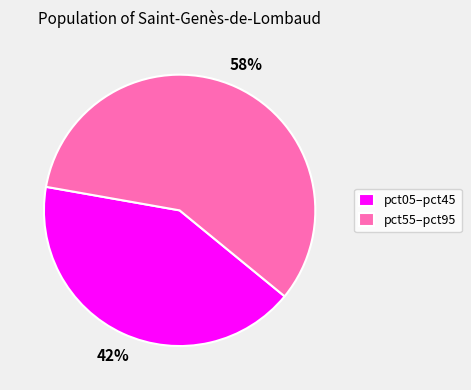

Which category has the smallest portion of the pie?

pct05–pct45